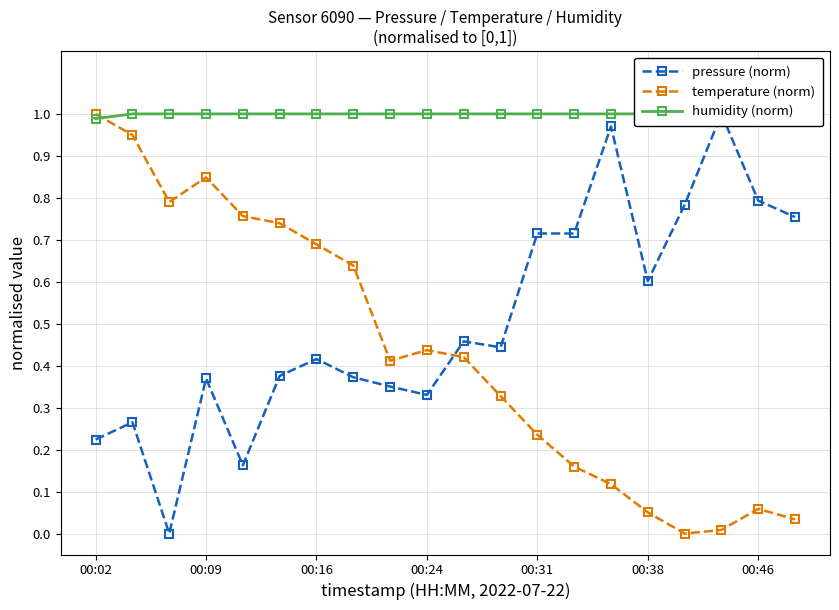

What is the average value of the pressure (norm) series?

0.5